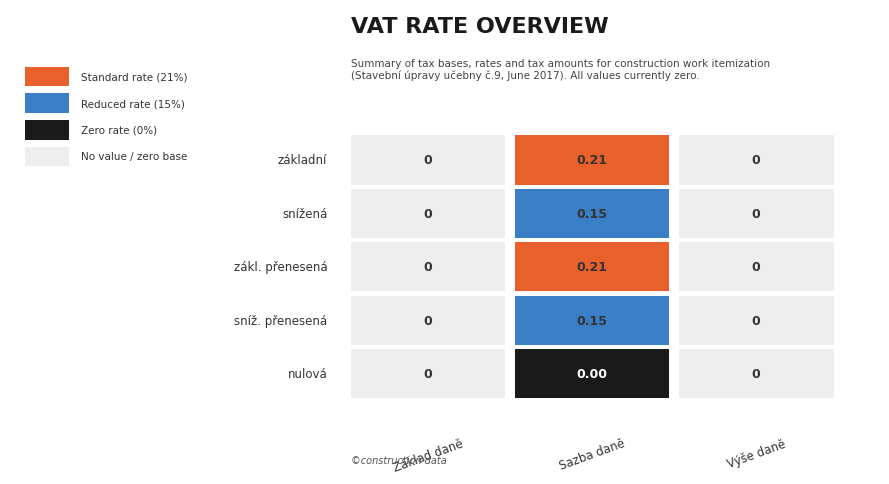

Between snížená and zákl. přenesená, which series saw the biggest shift?

základní